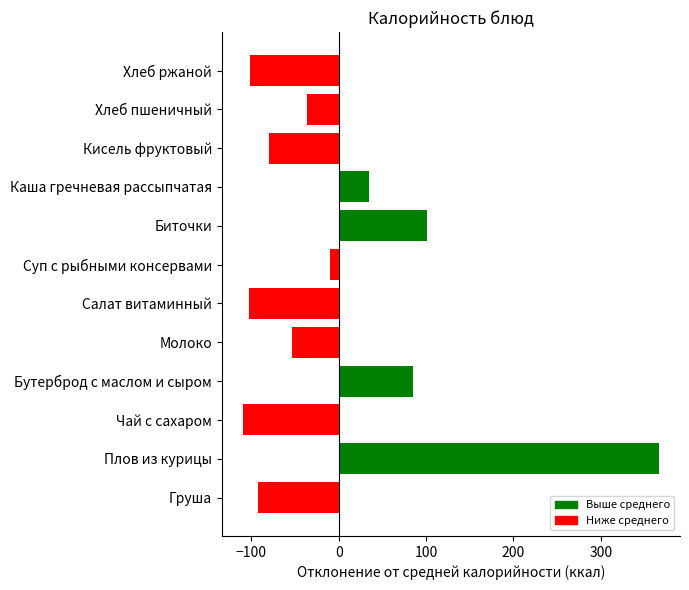

Are the bars grouped side by side (vs. stacked)?

No